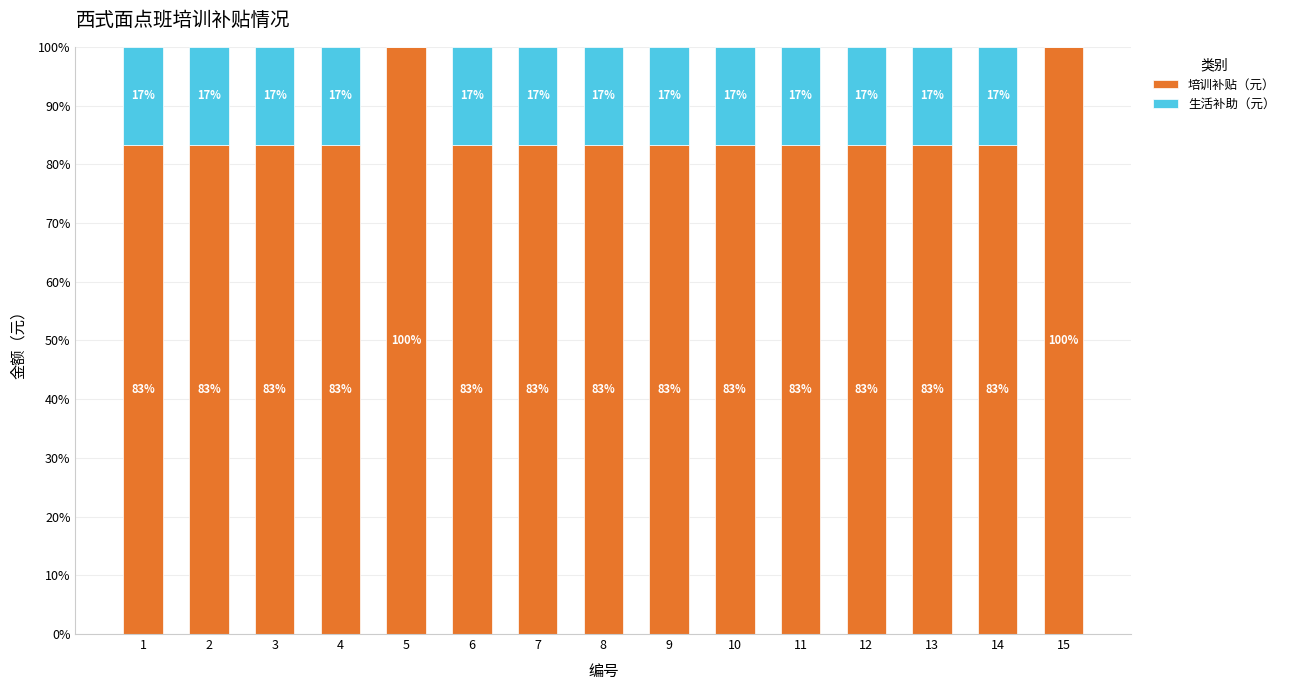

What is the maximum value for 培训补贴（元）?

100.0